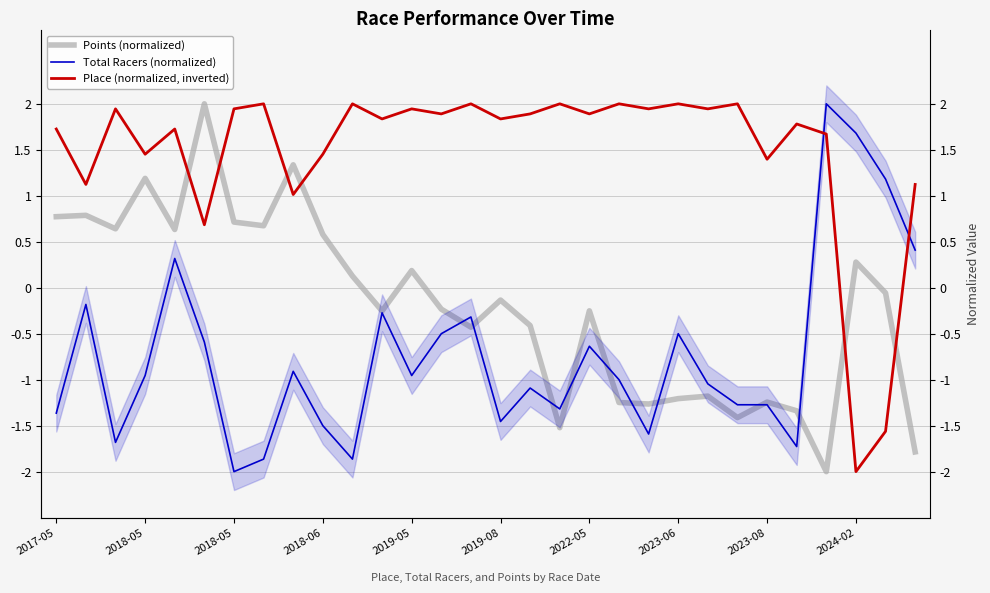

What is the sum of all Points (normalized) values?

-6.0